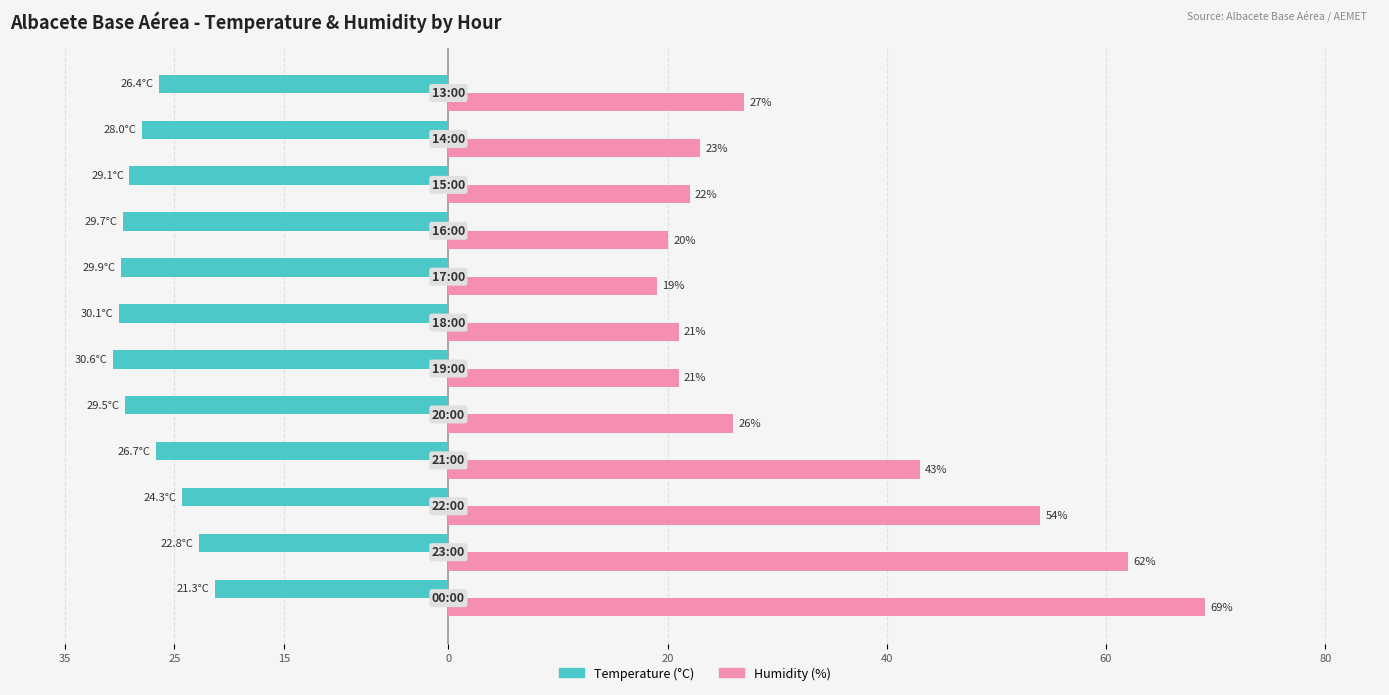

What are all the series names shown in the legend?

Temperature (°C), Humidity (%)